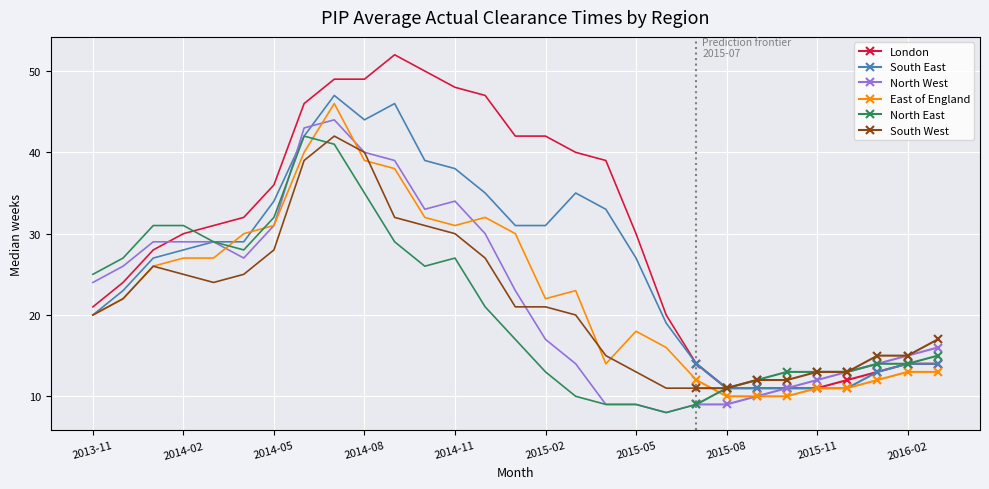

How many data points in North East are above 13?

3